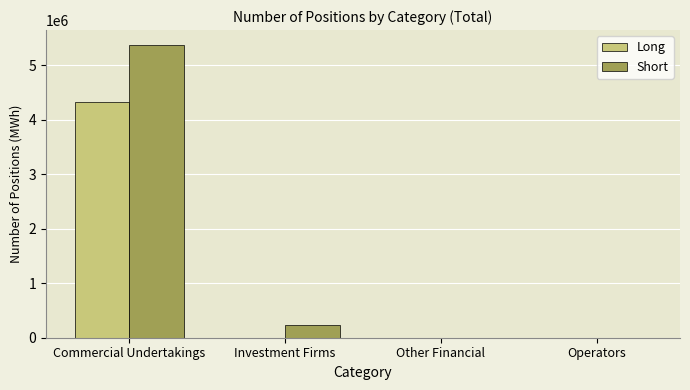

Which series changed the most between Commercial Undertakings and Operators?

Short